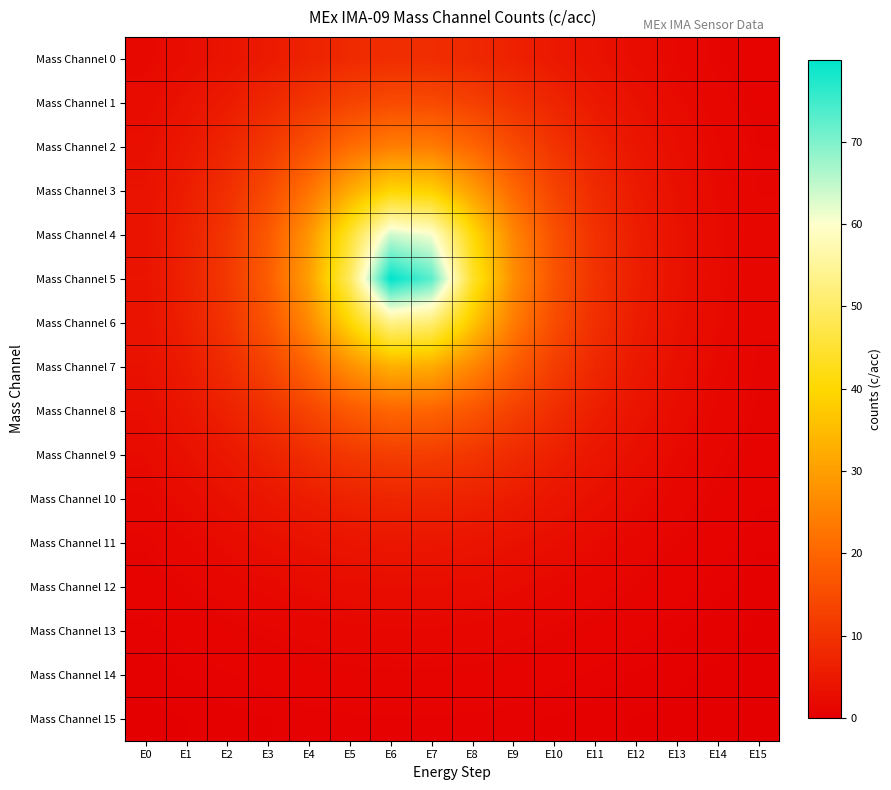

Which label corresponds to the largest value in the chart?

E6